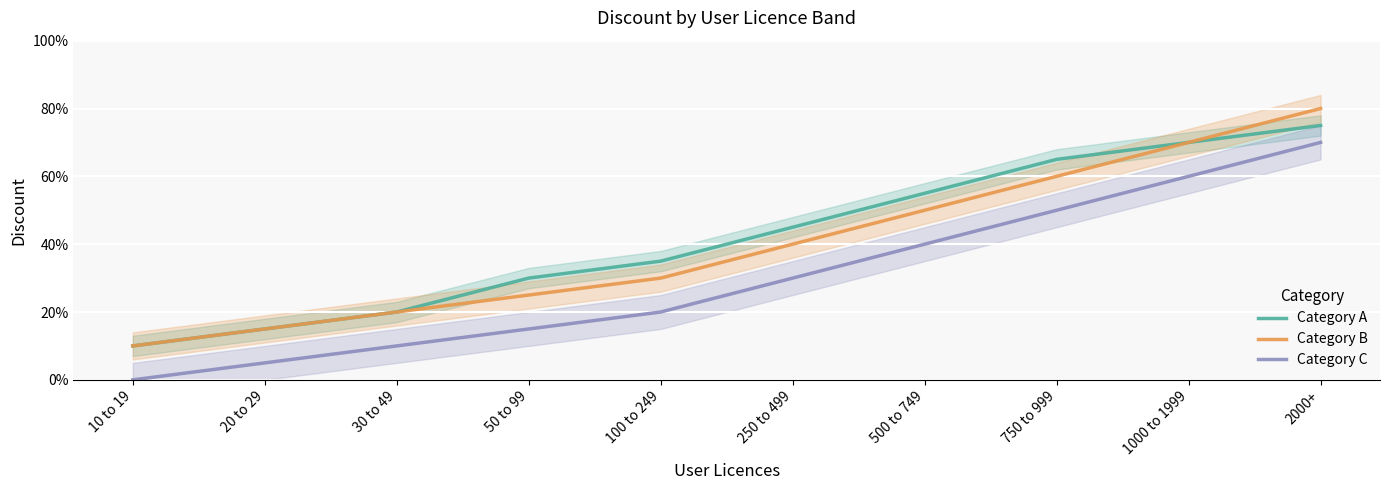

True or false: Category A and Category B cross at least once.

False